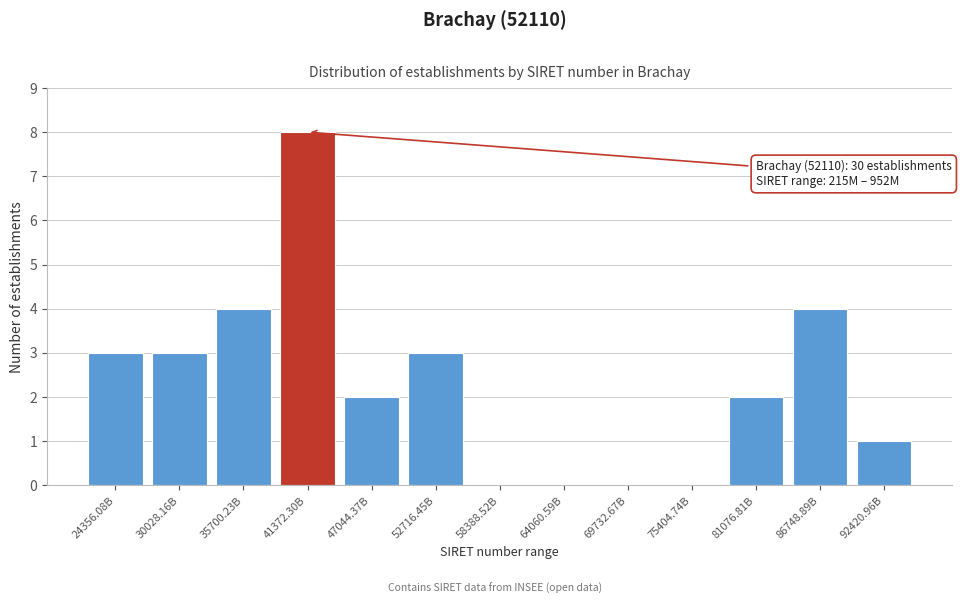

Reading left to right, list all the values displayed in this chart.

24356.08B=3	30028.16B=3	35700.23B=4	41372.30B=8	47044.37B=2	52716.45B=3	58388.52B=0	64060.59B=0	69732.67B=0	75404.74B=0	81076.81B=2	86748.89B=4	92420.96B=1